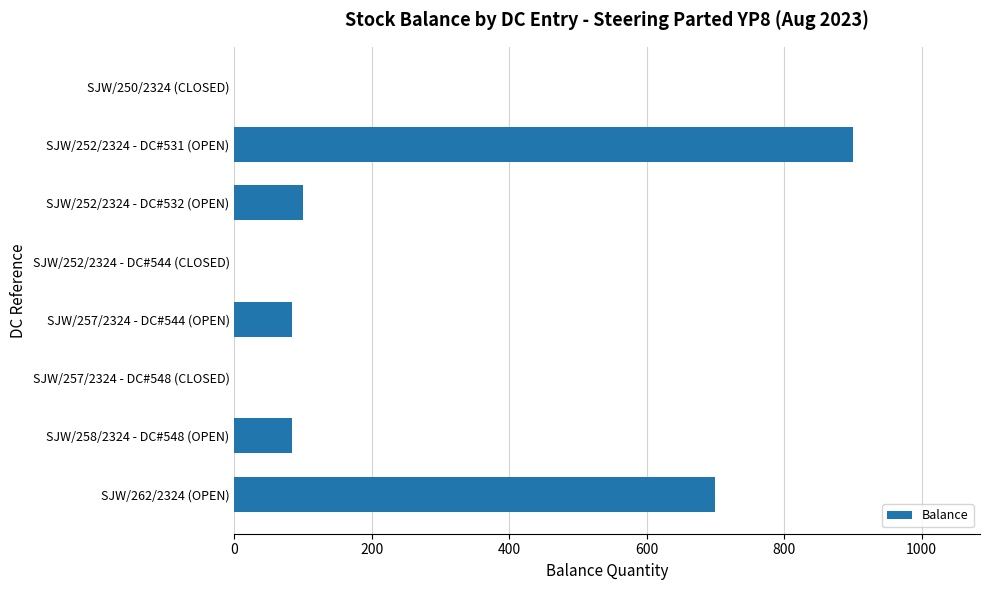

Which category has the highest value across all series?

SJW/252/2324 - DC#531 (OPEN)